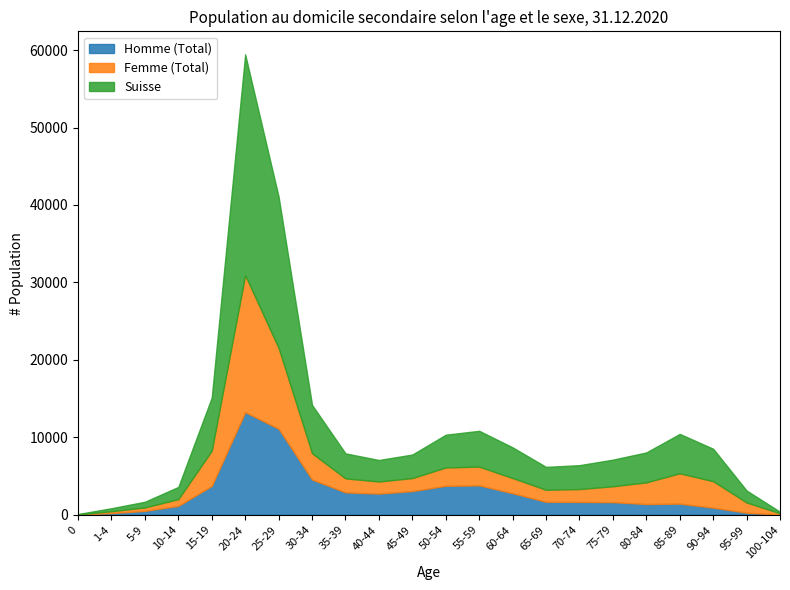

What is the average value of the Femme (Total) series?

3013